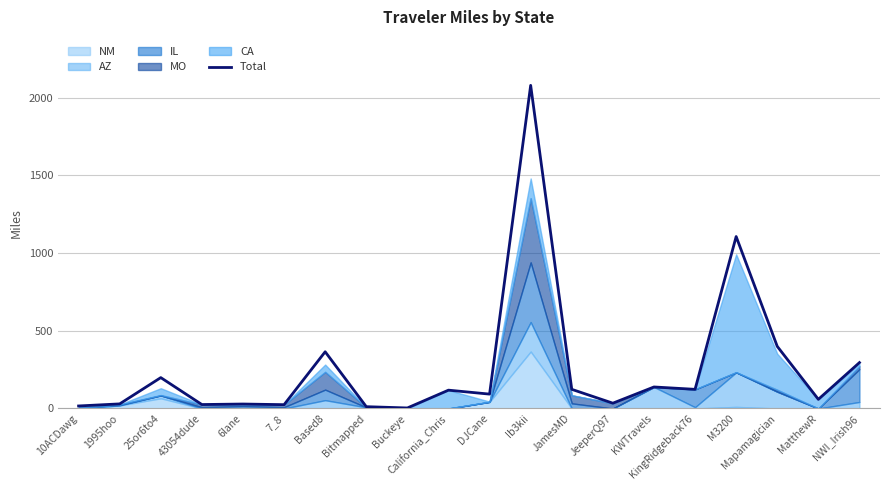

What is the sum of all values?

5273.9